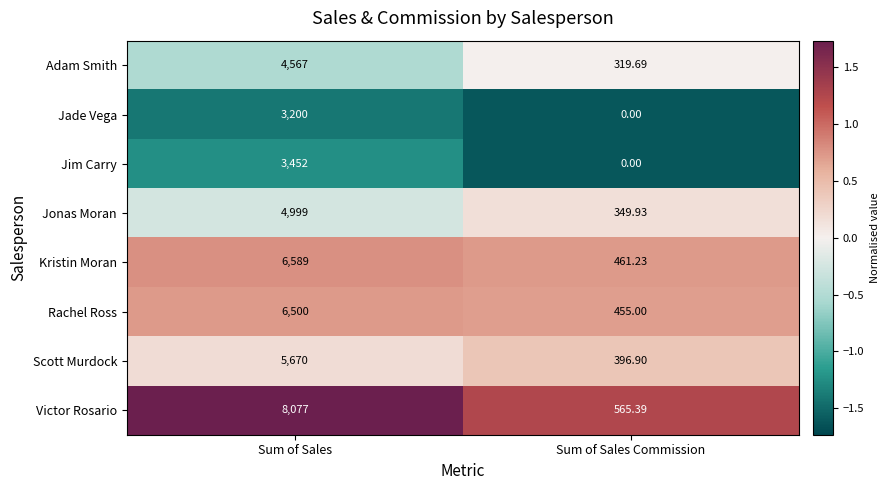

Which series has the widest spread of values?

Victor Rosario